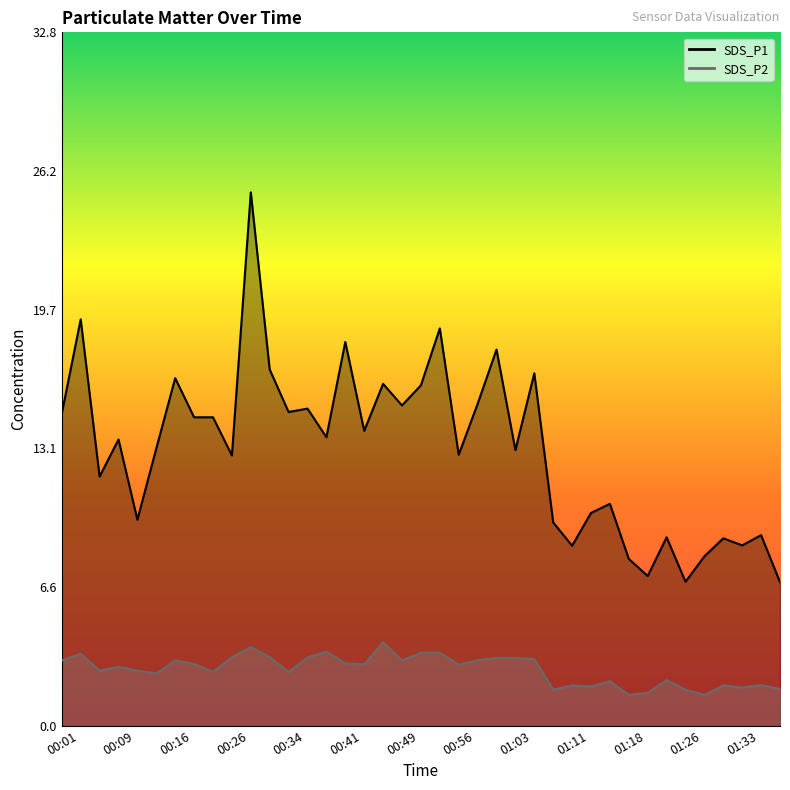

What is the average value of the SDS_P2 line series?

2.7